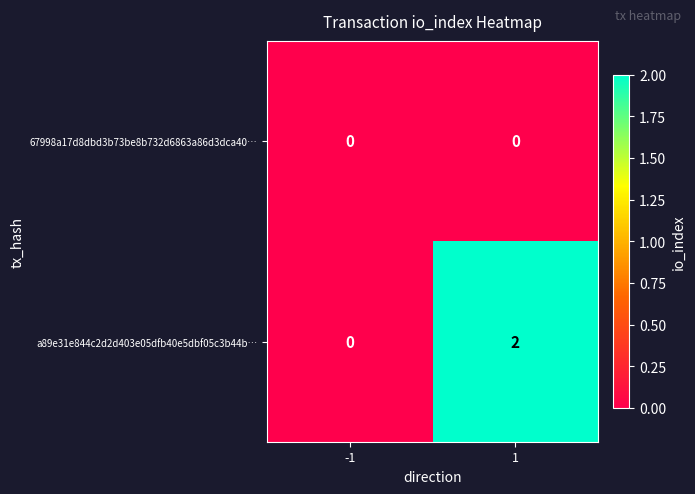

Is it true that a89e31e844c2d2d403e05dfb40e5dbf05c3b44b… equals -1 at -1?

False